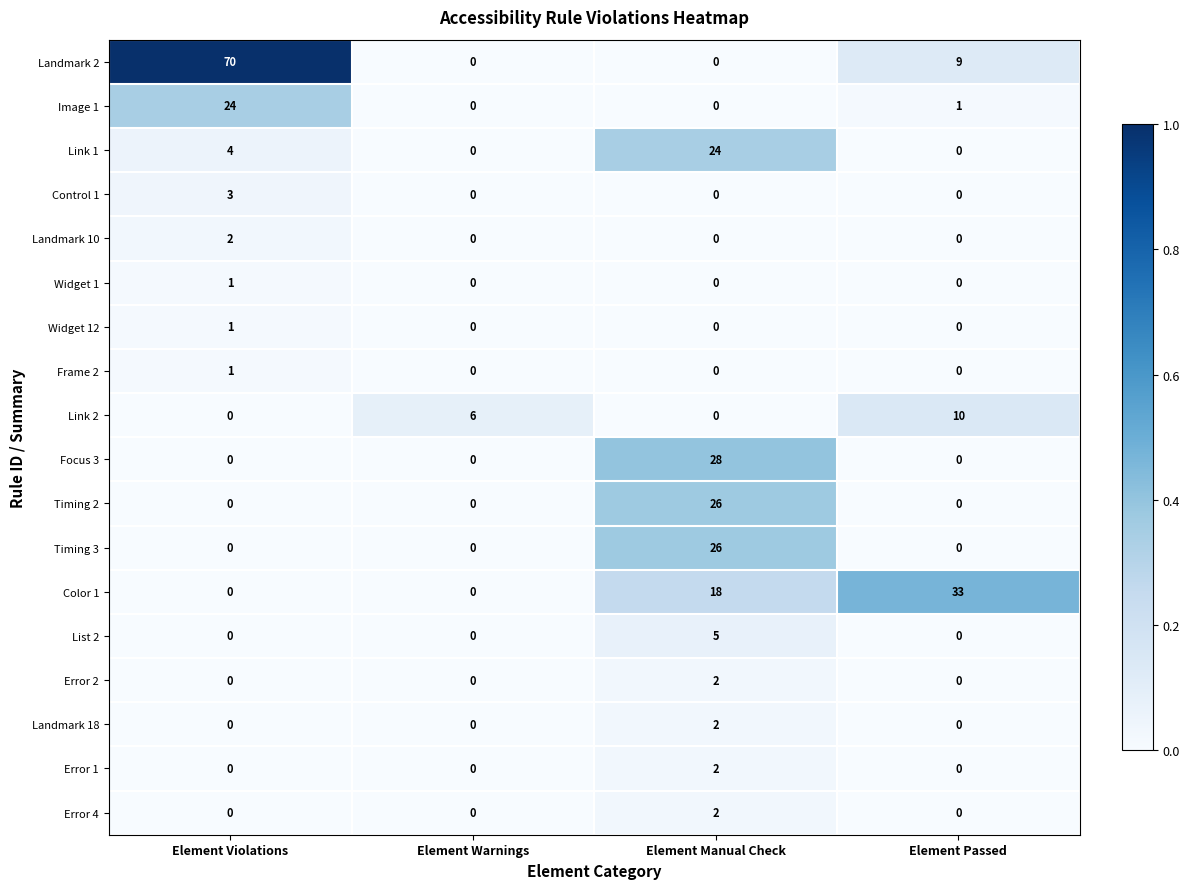

Which series changed the most between Element Warnings and Element Passed?

Color 1